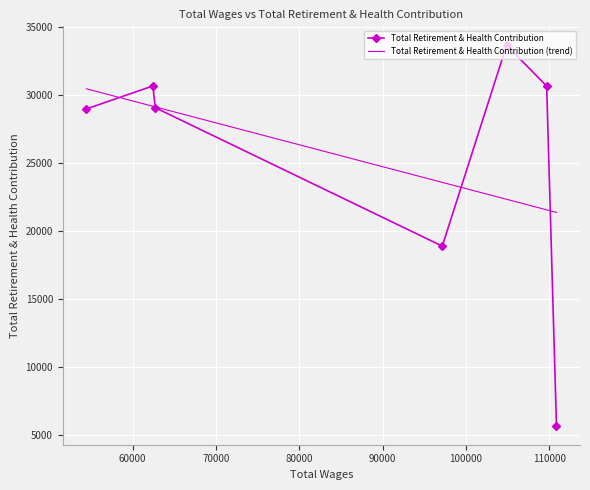

List the series in order of their overall mean, lowest first.

Total Retirement & Health Contribution, Total Retirement & Health Contribution (trend)